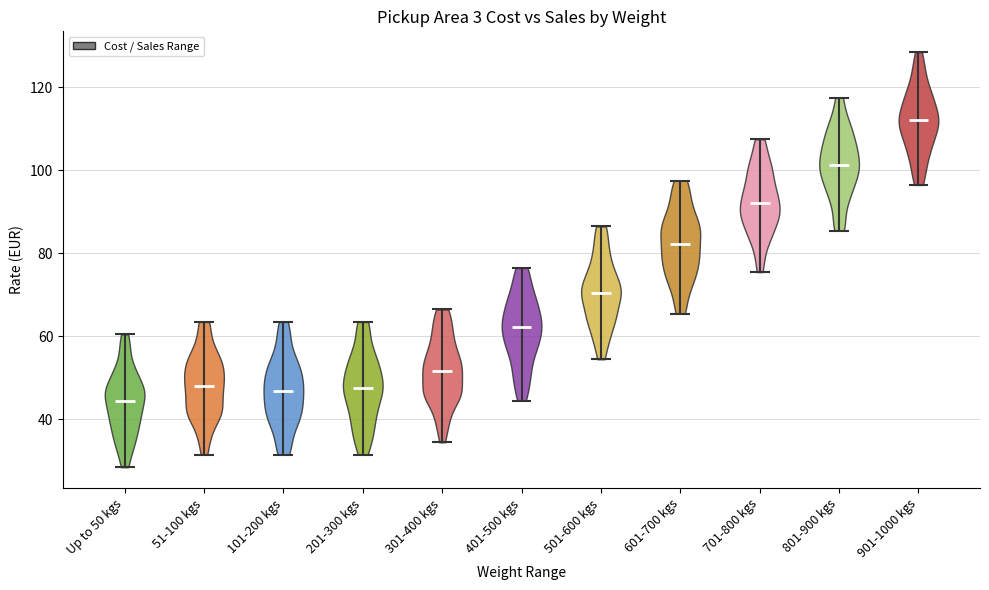

Which violin has the lowest median line?

Up to 50 kgs